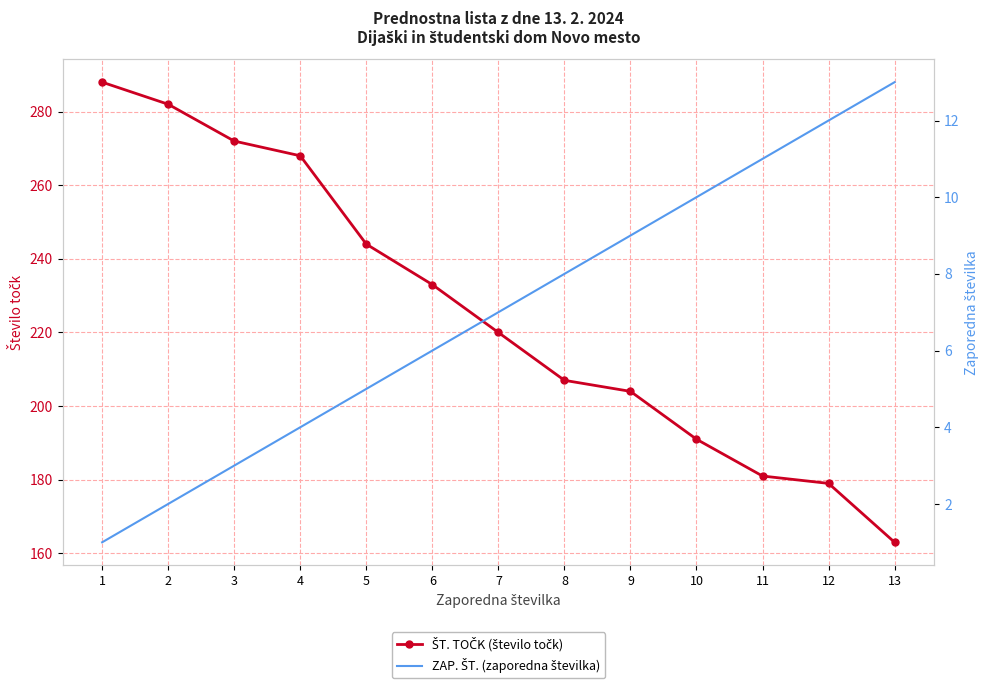

Is this an area chart (filled region under the line)?

No